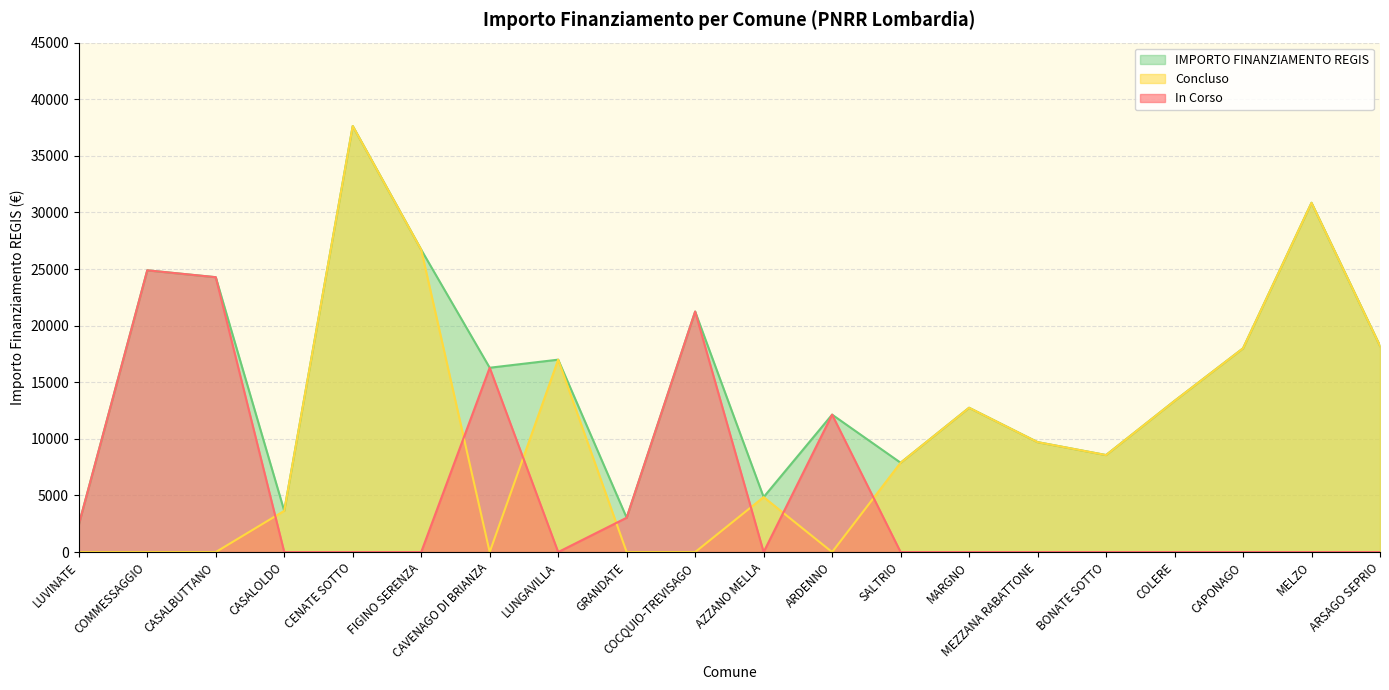

Rank the series at LUVINATE from highest to lowest value.

IMPORTO FINANZIAMENTO REGIS, In Corso, Concluso